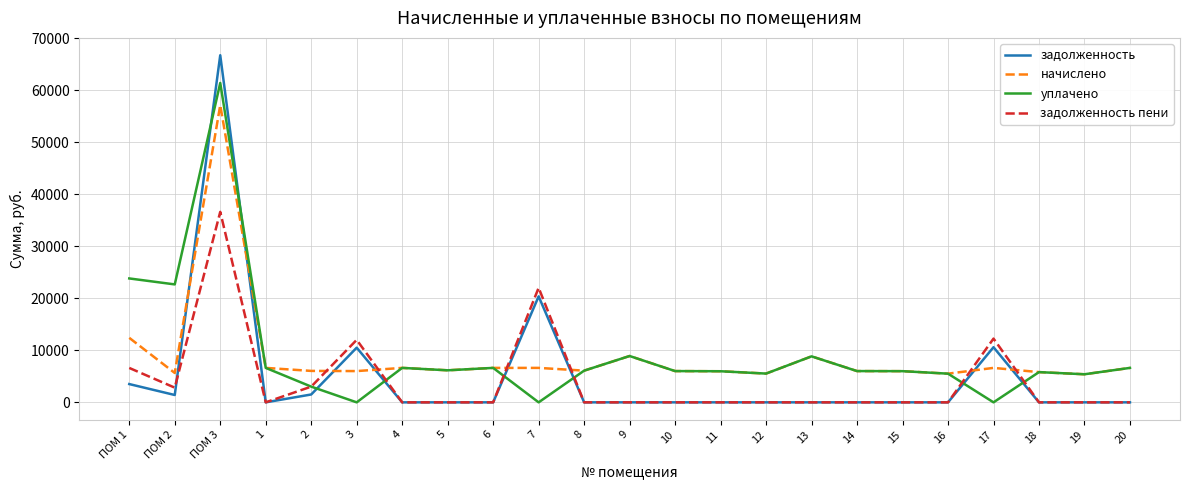

Is the value of уплачено at 20 greater than the value of задолженность at 12?

Yes